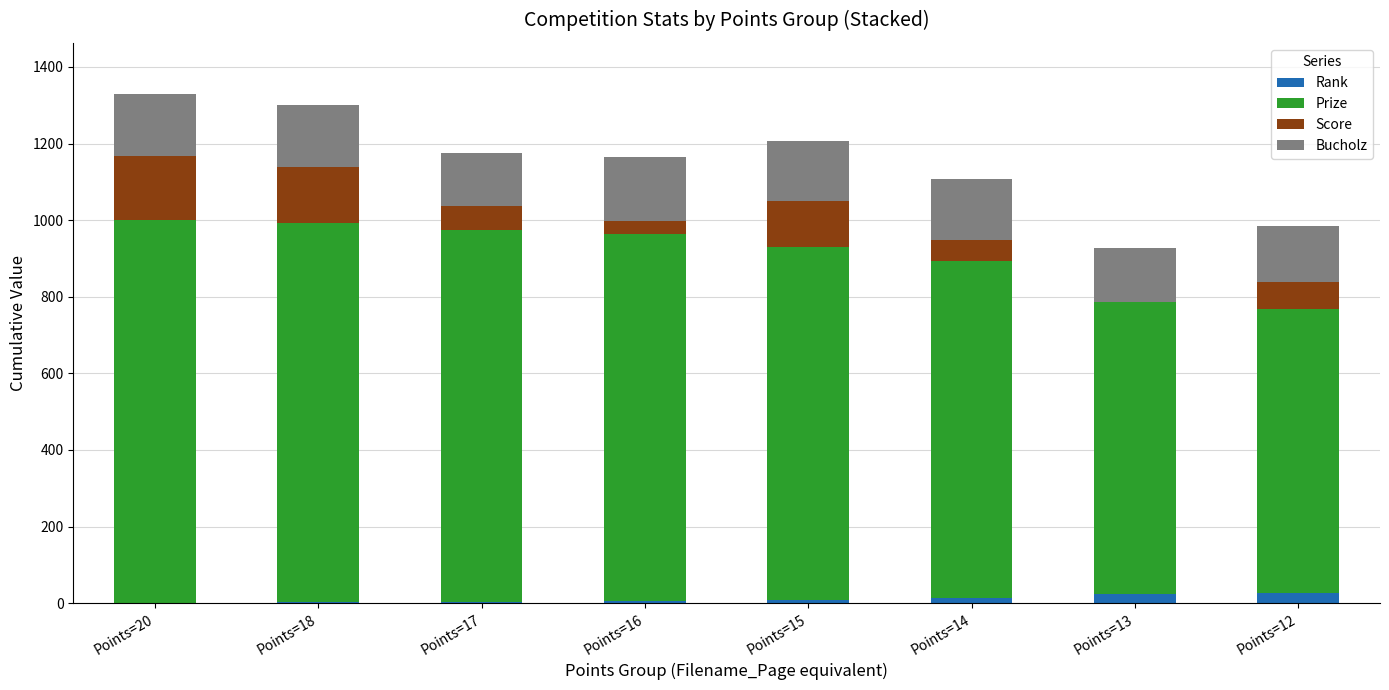

What is the difference between the Bucholz values at Points=12 and Points=20?

16